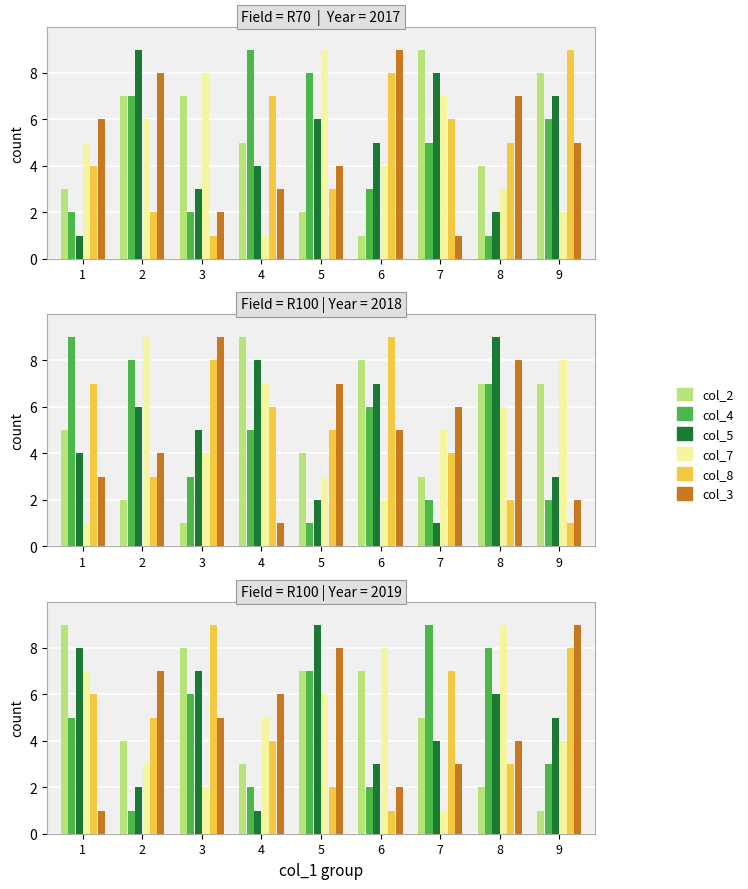

Is the value of col_5 at 6 greater than the value of col_7 at 7?

Yes